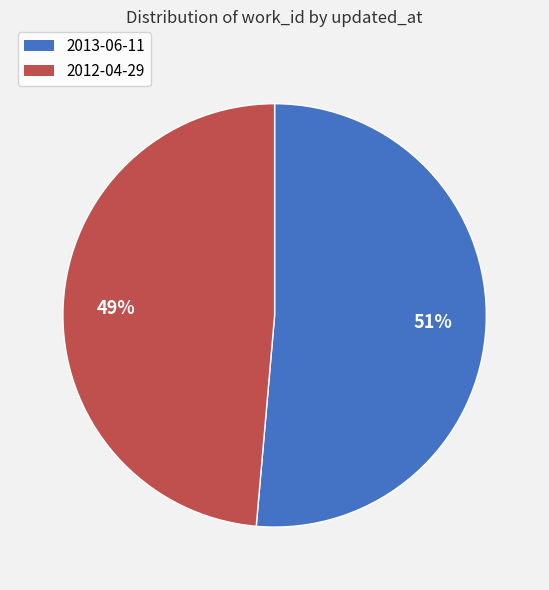

Do 2013-06-11 and 2012-04-29 together represent more than half of the pie?

Yes